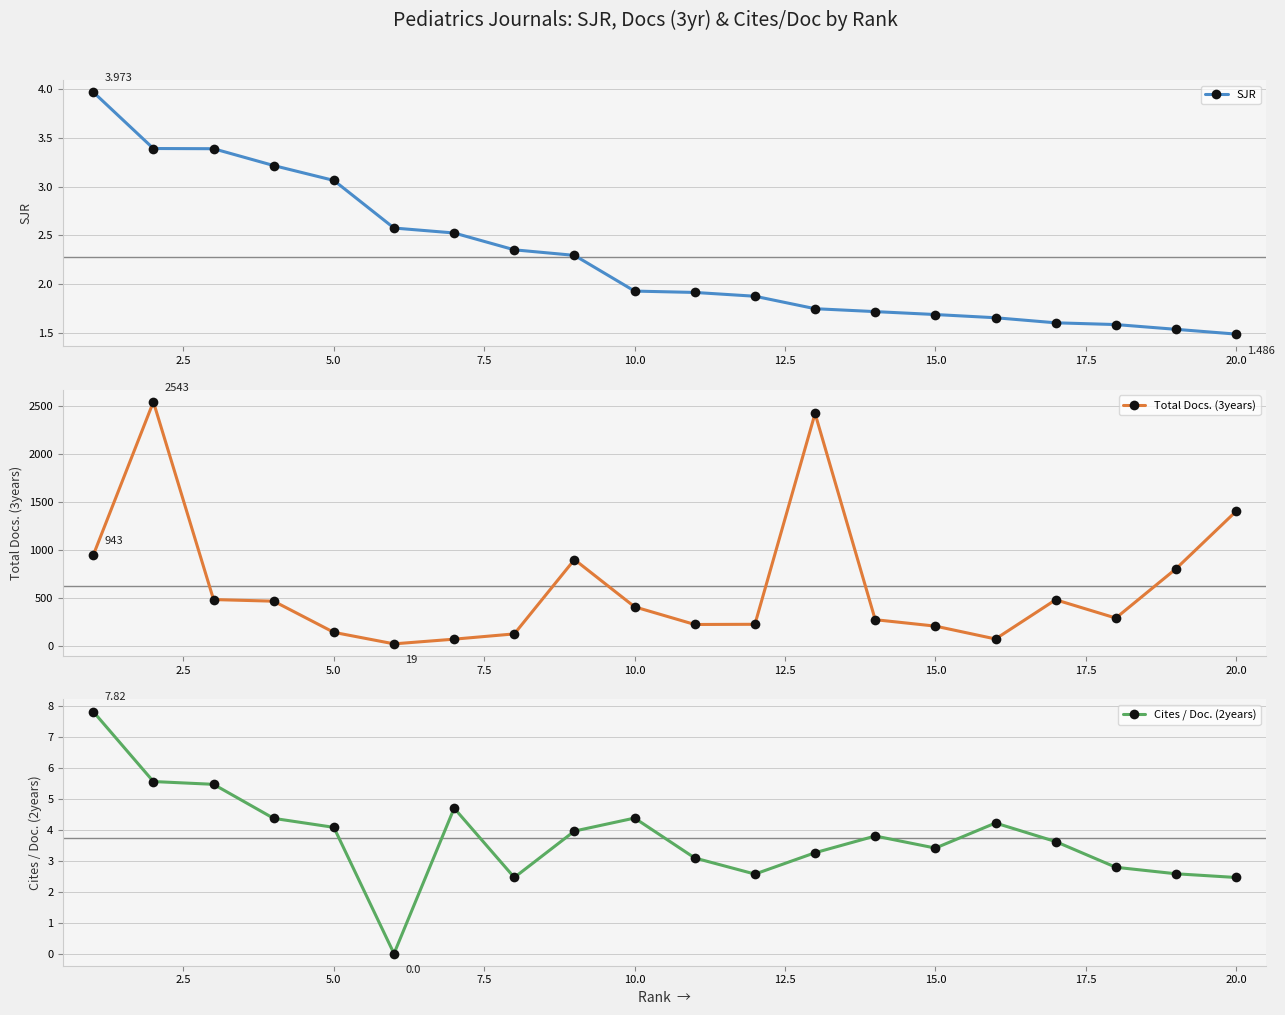

True or false: Total Docs. (3years) and SJR cross at least once.

False